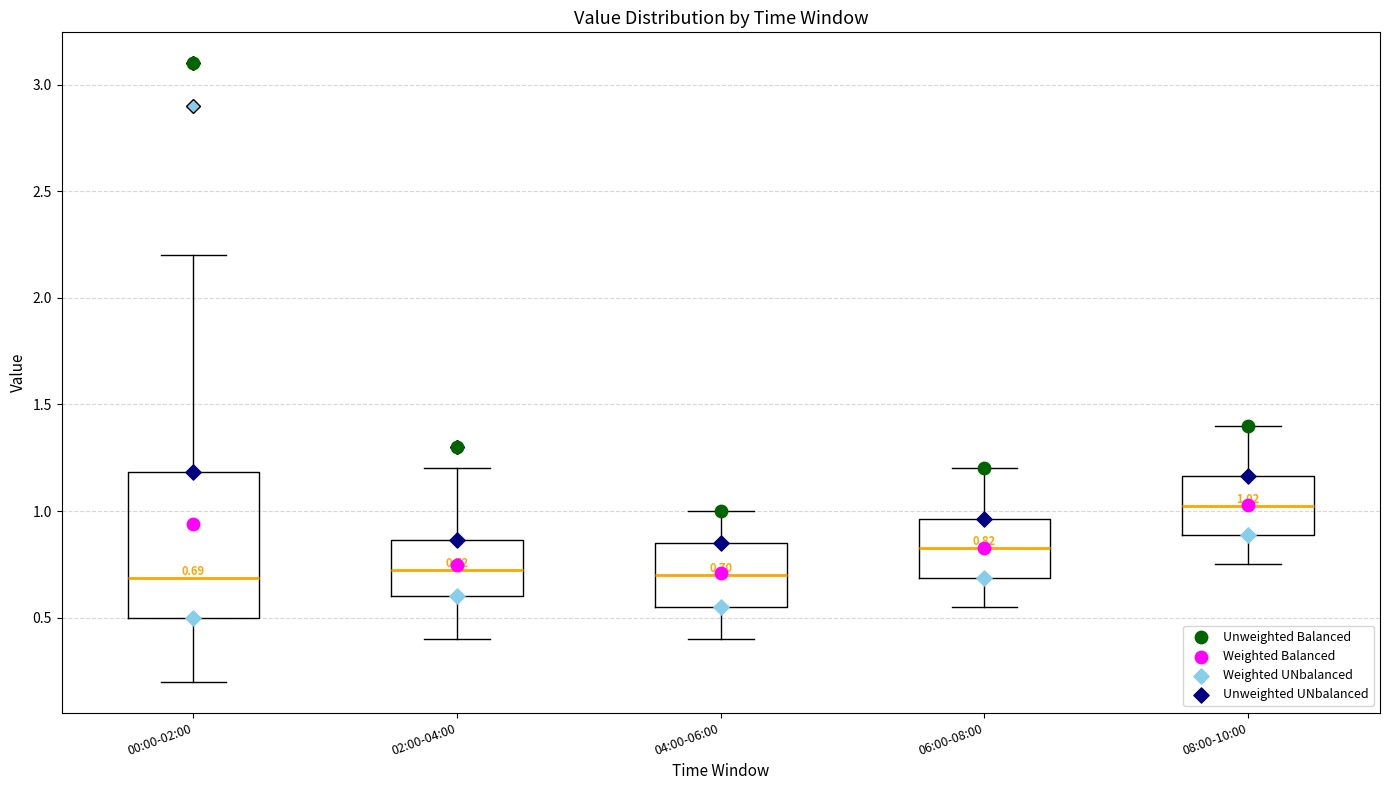

Which box's median line is the highest?

08:00-10:00